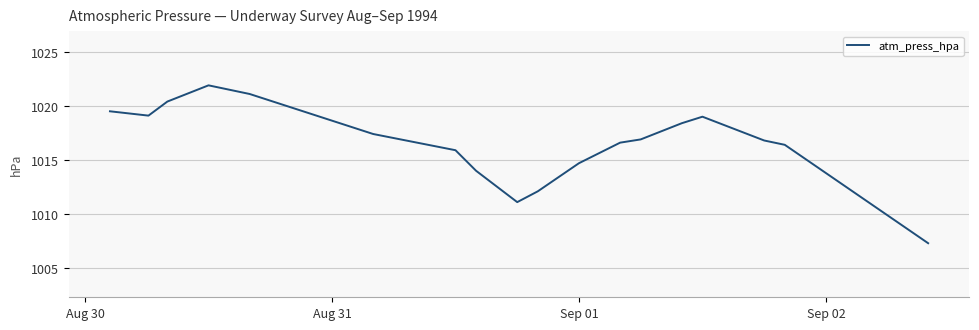

What is the difference between the maximum and minimum values?

14.6